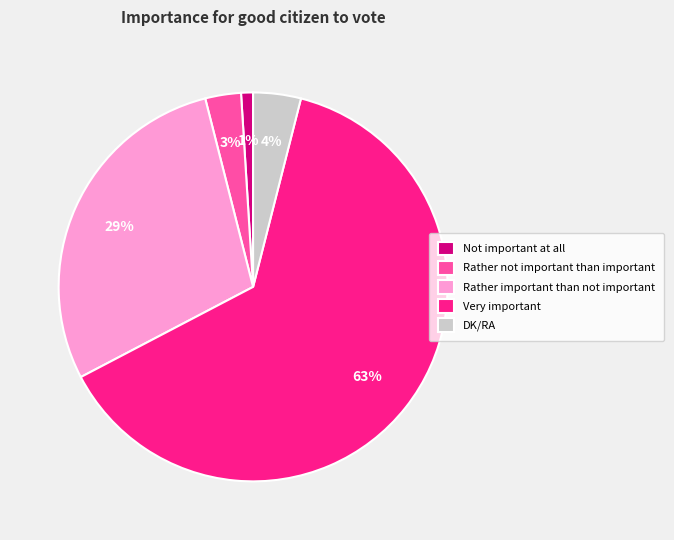

Which category accounts for the majority?

Very important